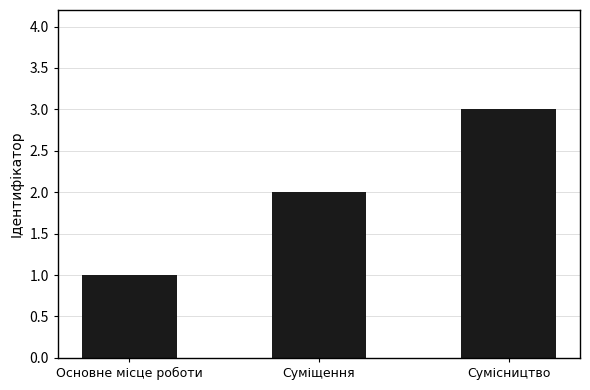

Between Сумісництво and Основне місце роботи, which is larger?

Сумісництво